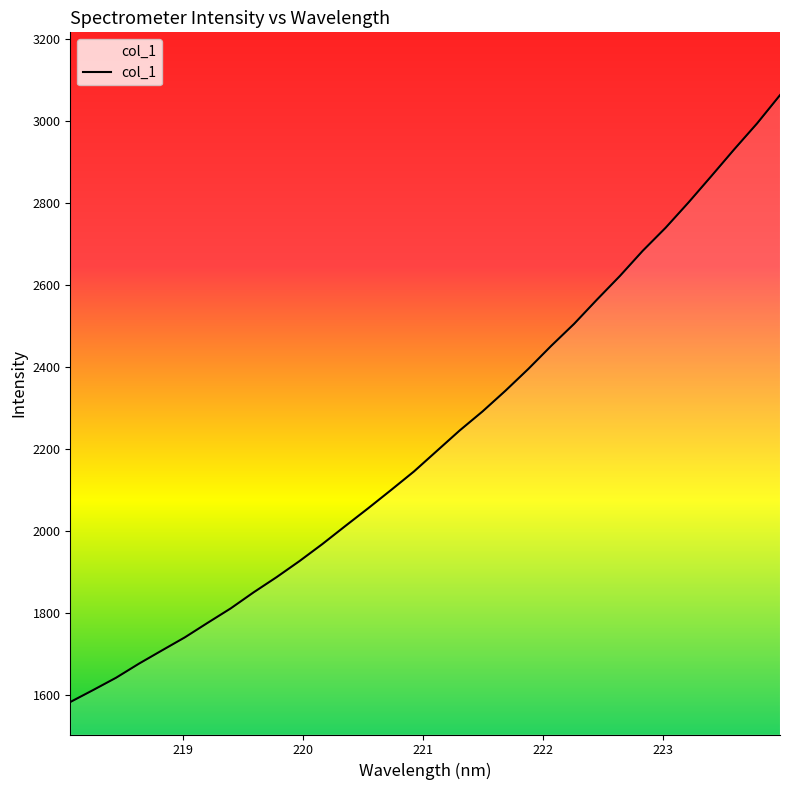

What is the difference between the maximum and minimum values?

1480.4